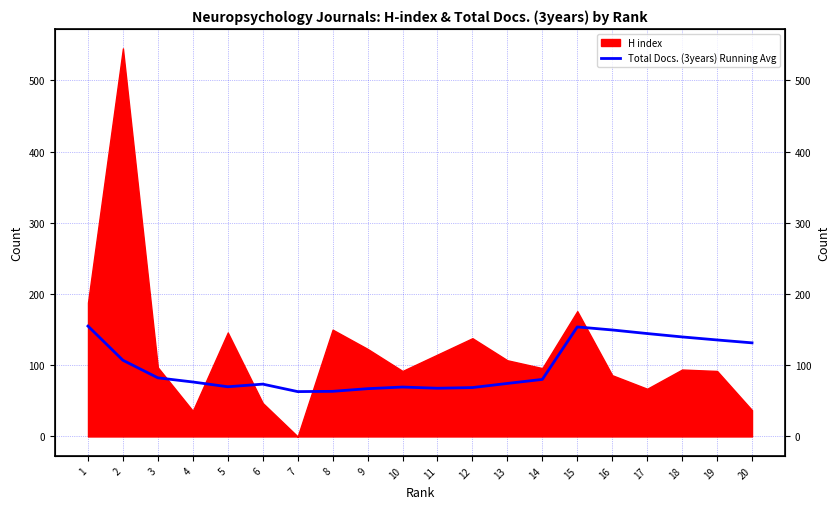

At which label does the data first exceed 80?

1